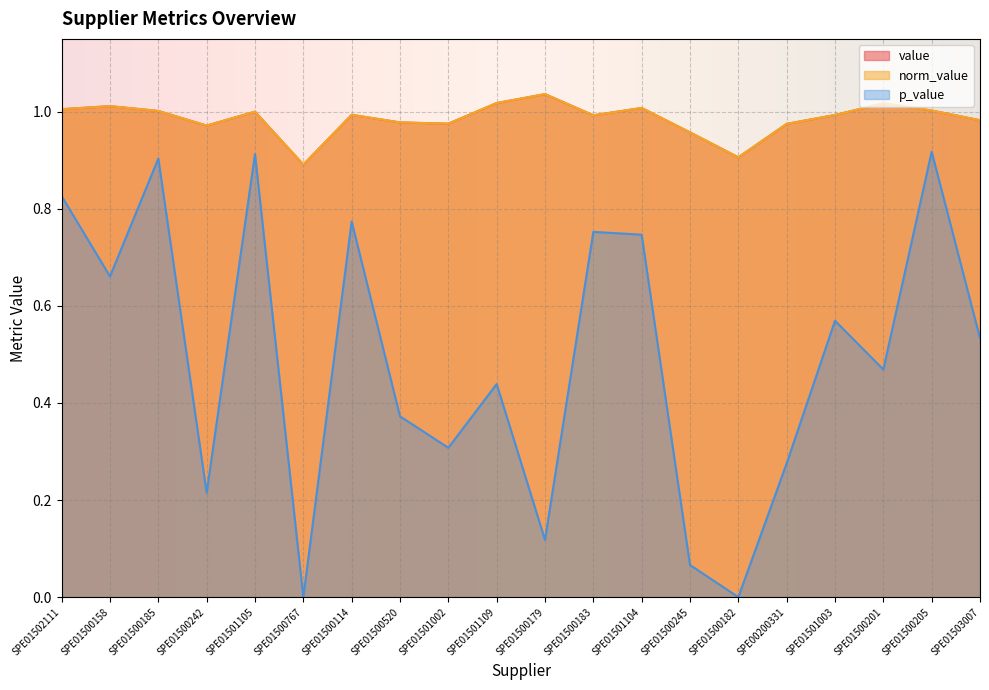

Where is the first local maximum for norm_value?

SPE01500158